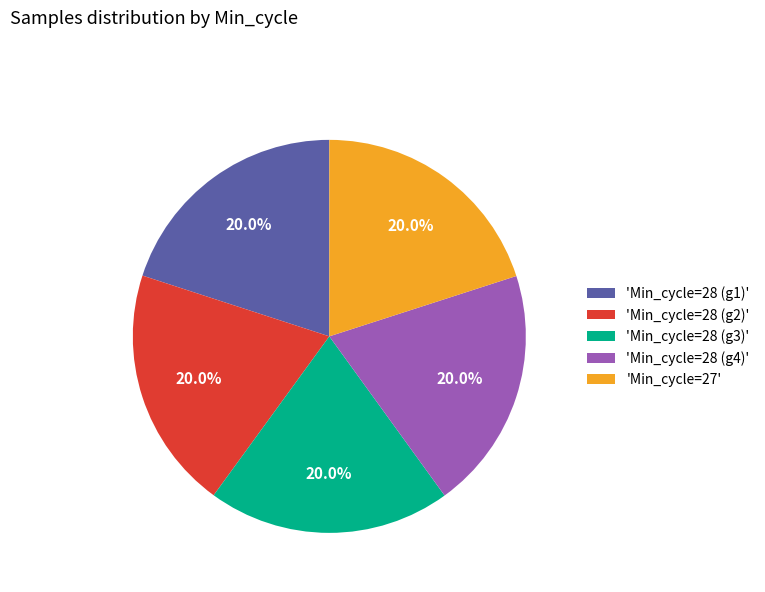

What portion of the pie excludes 'Min_cycle=28 (g3)'?

80.0%